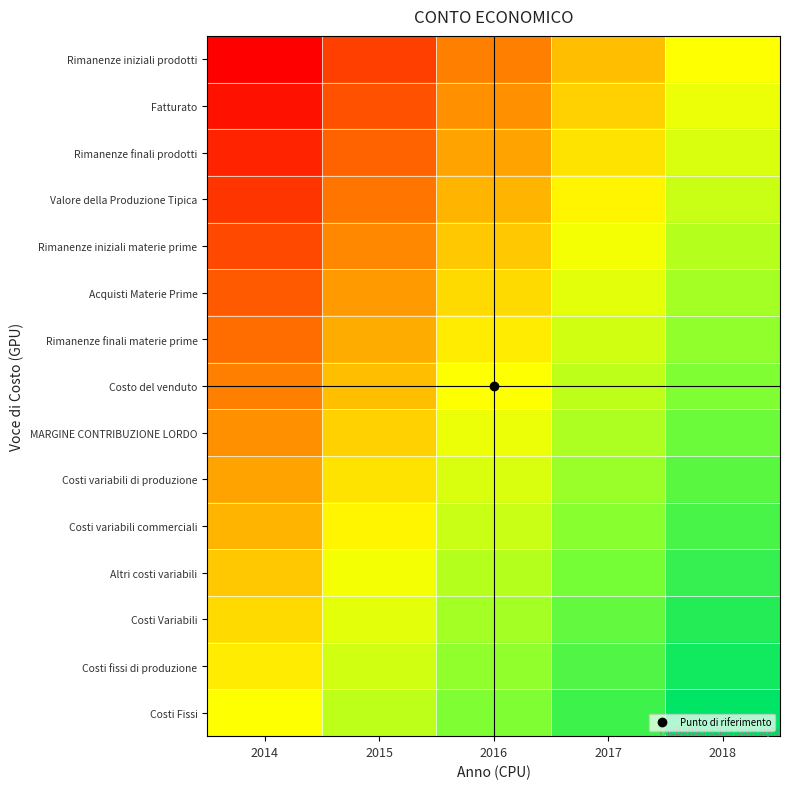

At which category does the chart reach its peak across all series?

2018